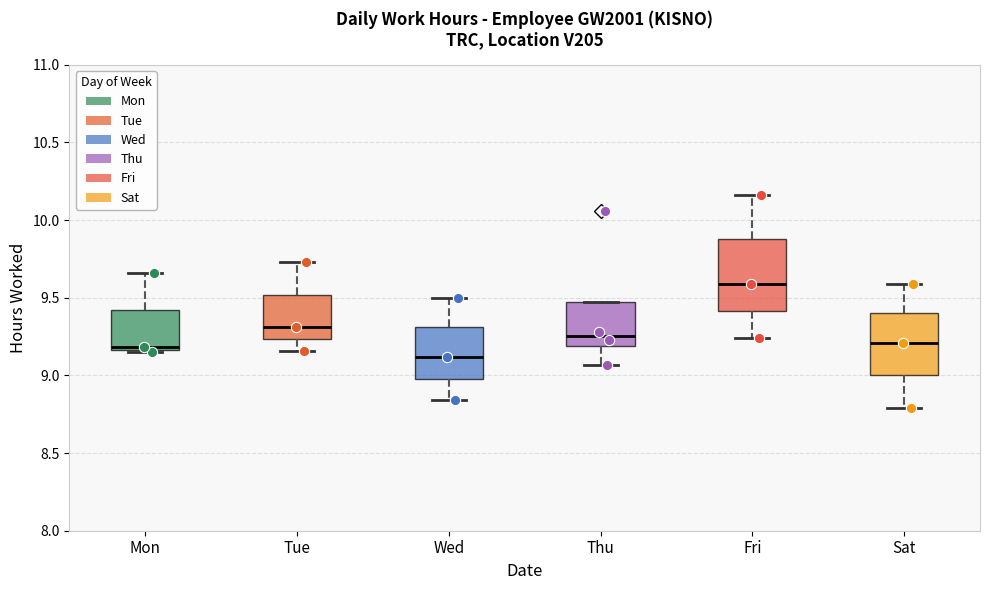

Which box's median line is the highest?

Fri